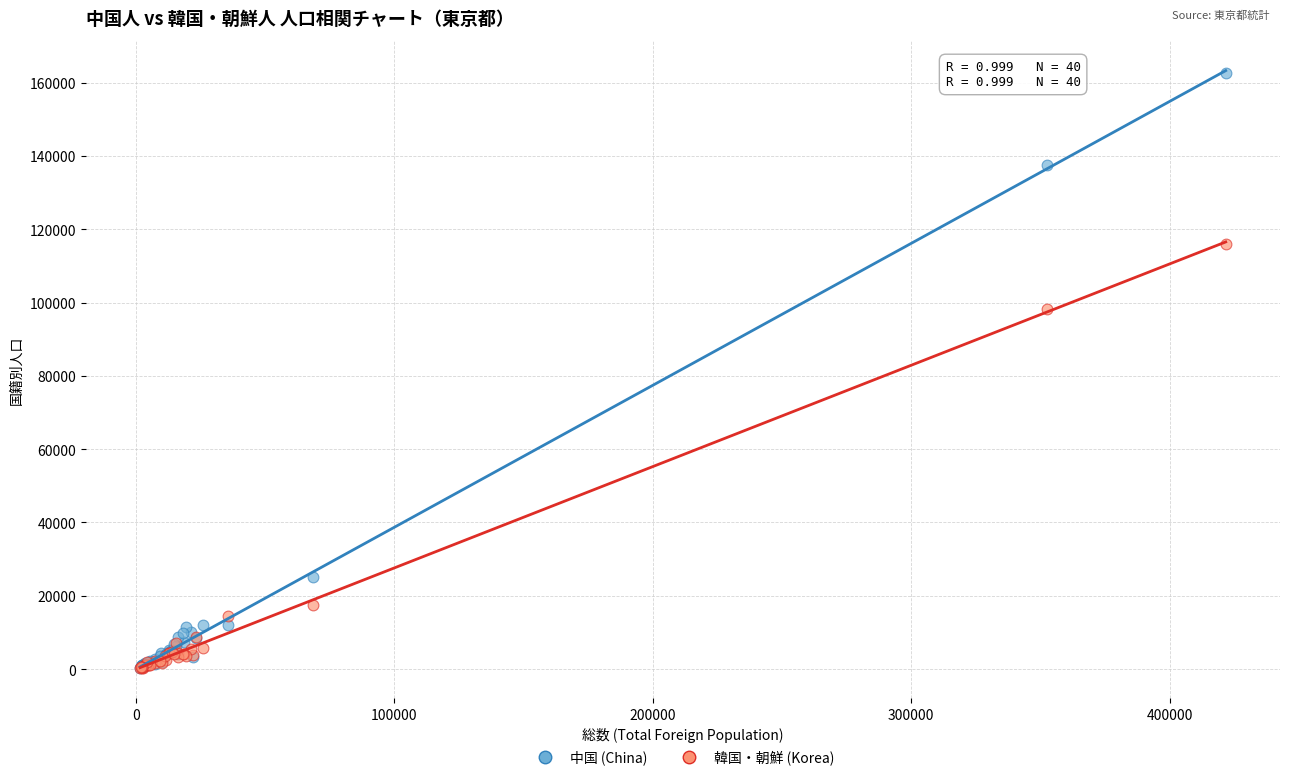

In the 中国 (China) series, what Y value is closest to 81534?

137401